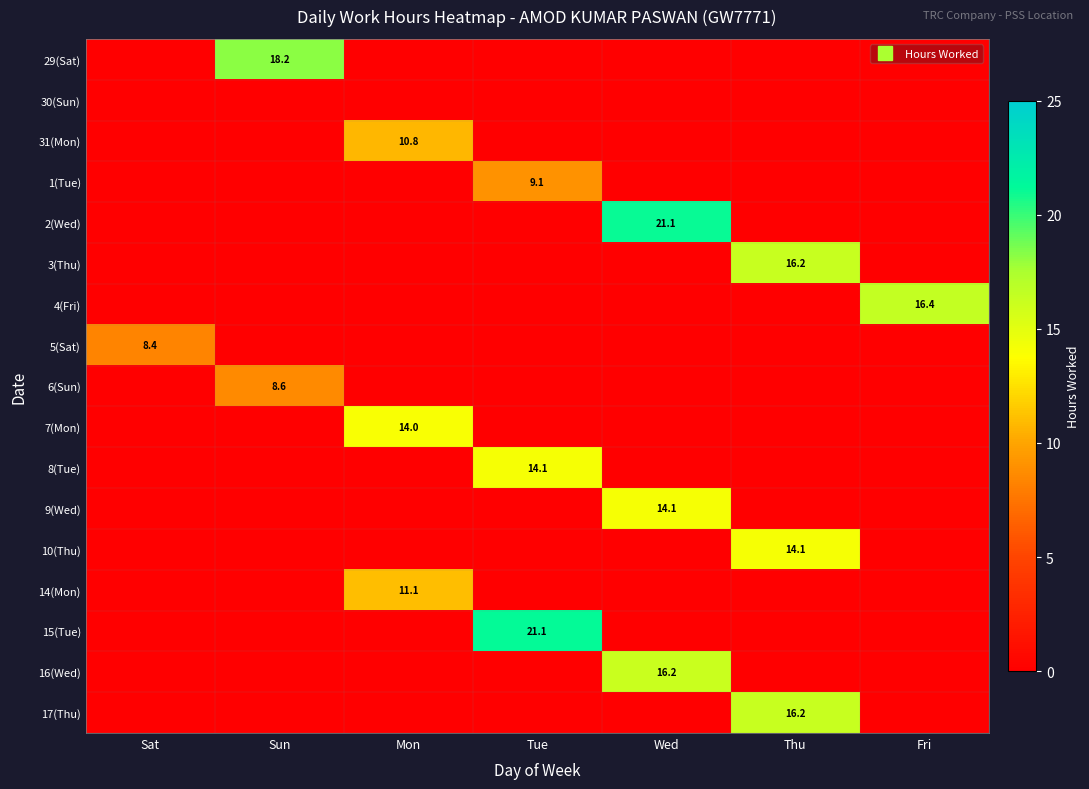

What is the total value across all series at Mon?

35.9